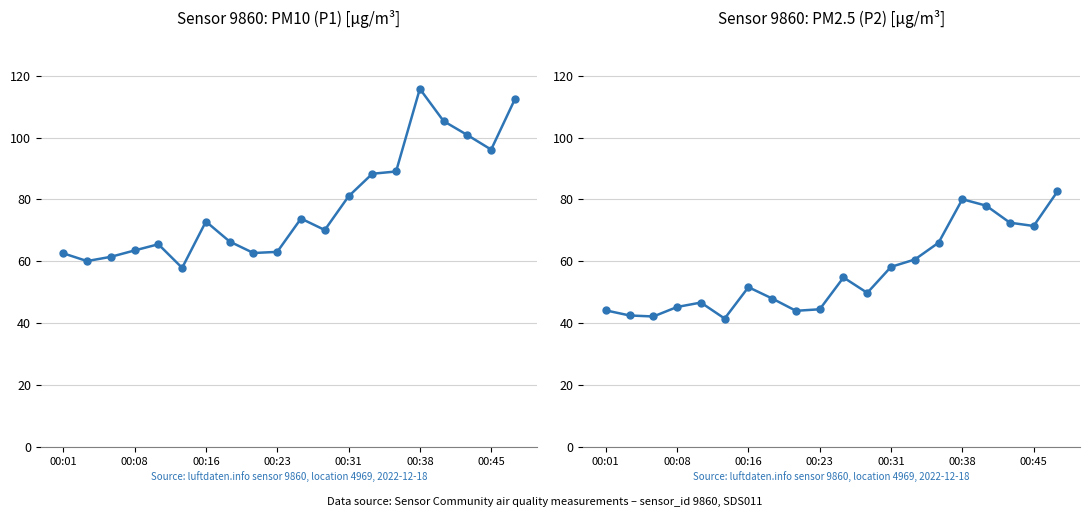

Reading right to left, what are all the values shown in this chart?

PM10: 112.4	96.1	100.8	105.3	115.7	89.0	88.3	81.0	70.1	73.8	63.1	62.7	66.4	72.9	57.9	65.5	63.5	61.5	60.1	62.6
PM2.5: 82.6	71.4	72.5	78.0	80.1	66.0	60.6	58.2	49.8	54.8	44.5	44.0	48.0	51.7	41.5	46.7	45.3	42.2	42.5	44.2